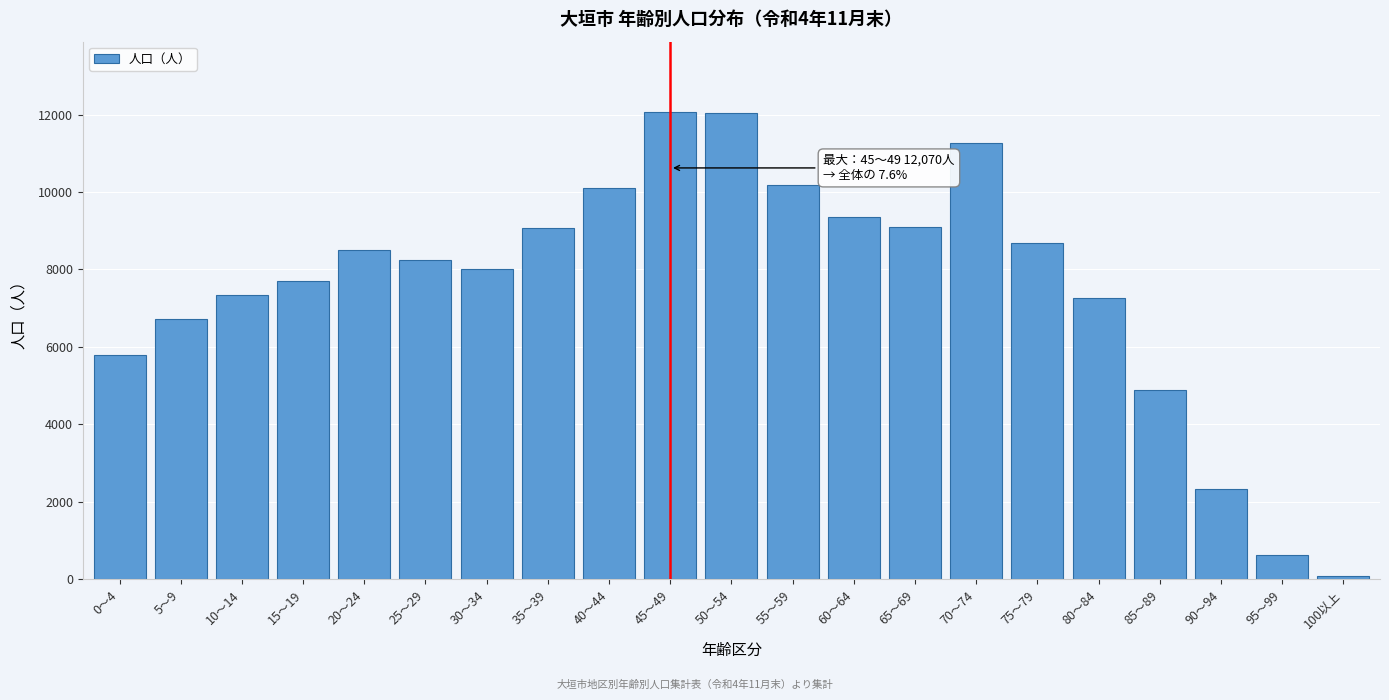

Is it true that the value at 35～39 is 9083?

True